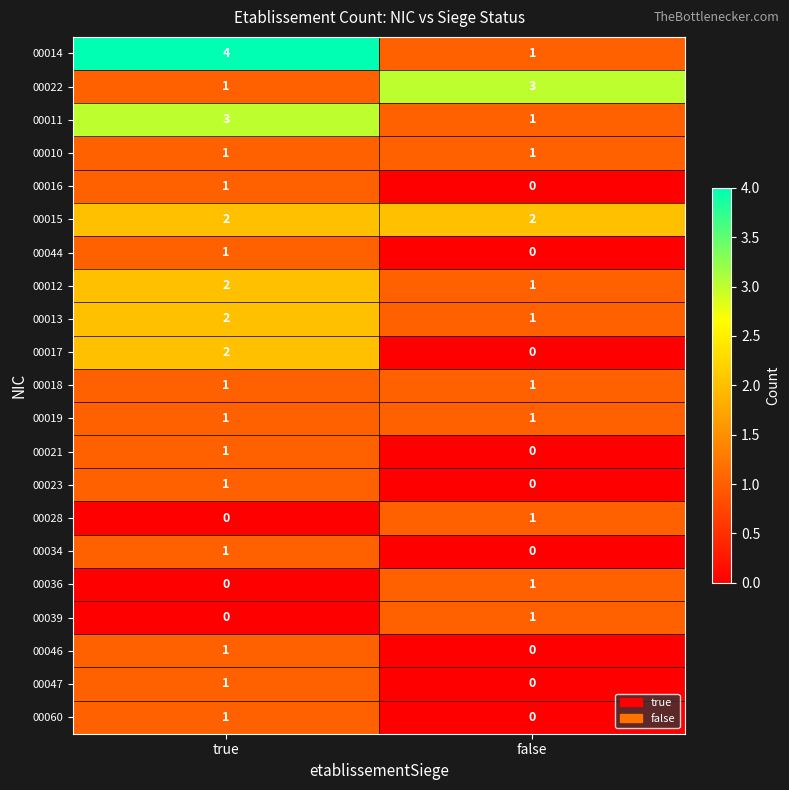

What is the greatest value displayed?

4